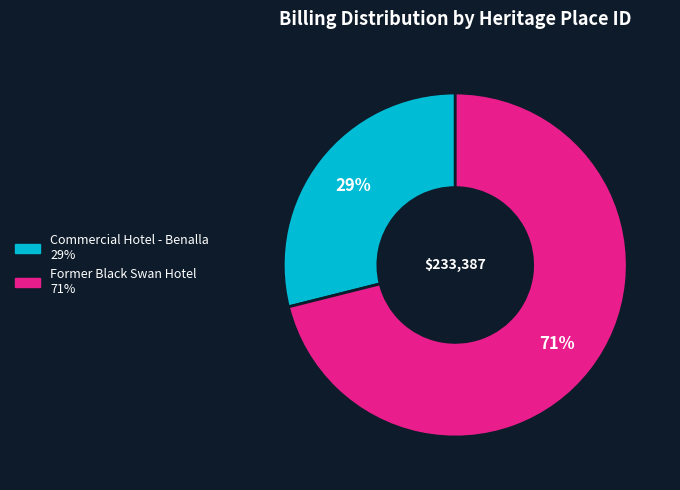

Combined, do Former Black Swan Hotel and Commercial Hotel - Benalla account for over 50%?

Yes